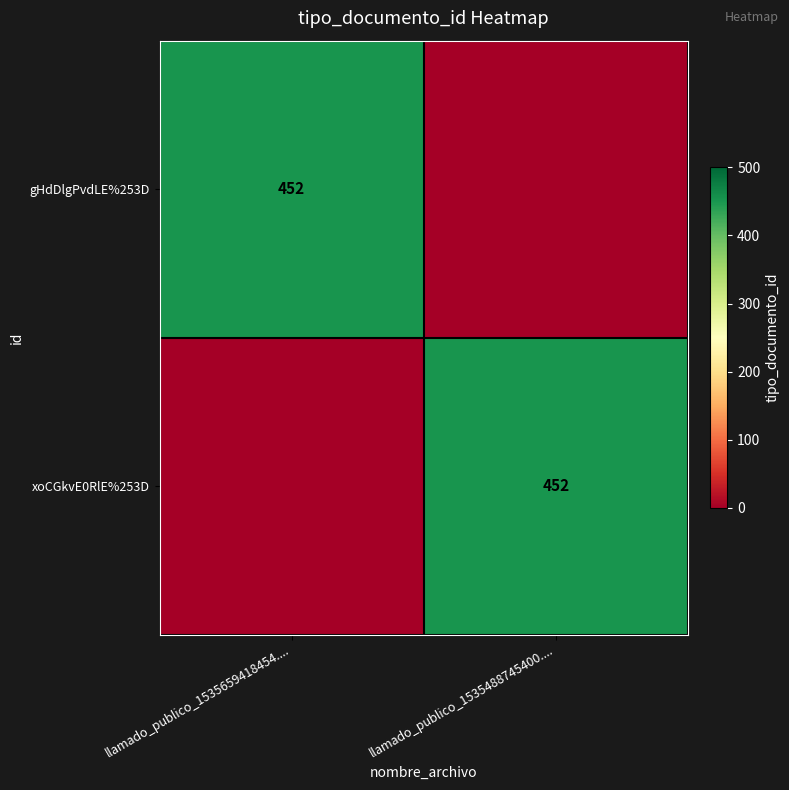

The xoCGkvE0RlE%253D series shows 452 at llamado_publico_1535488745400..... True or false?

True